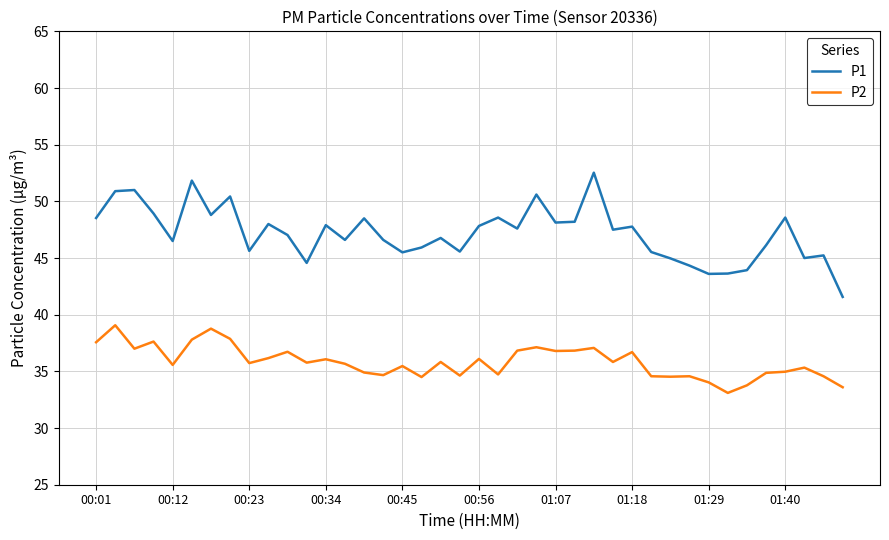

True or false: P1 and P2 intersect in this chart.

False